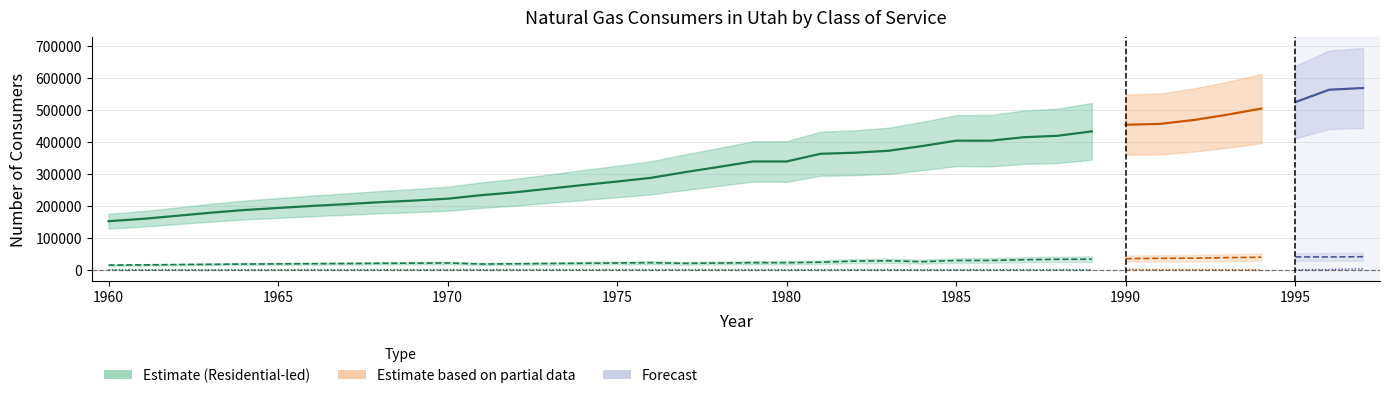

True or false: Commercial and Residential intersect in this chart.

False